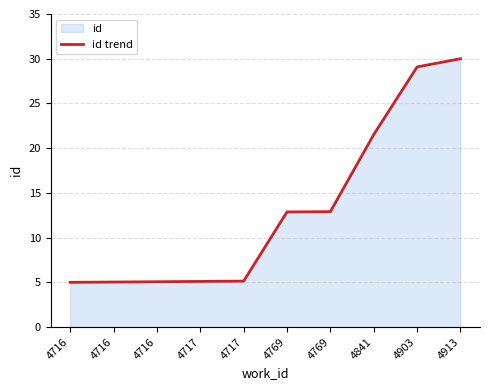

True or false: the data shows 6.8 at 4716.

False